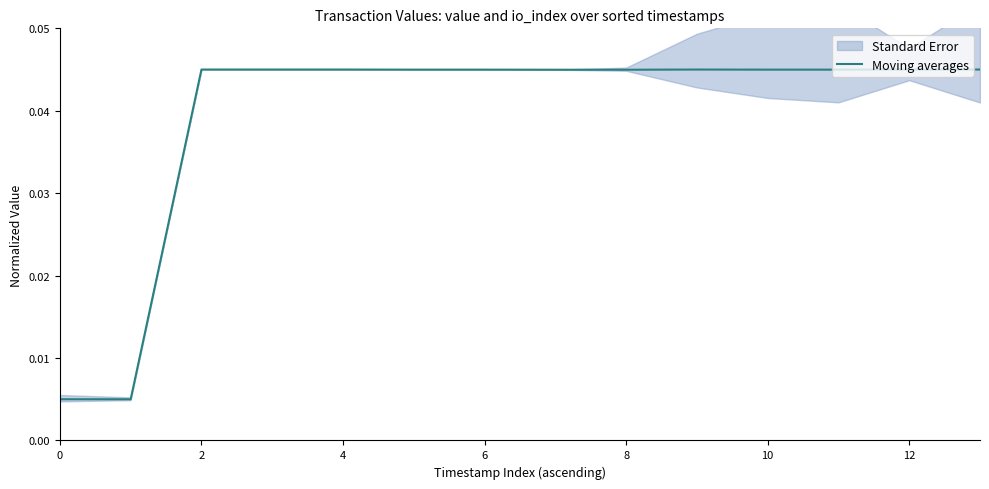

Where is the first local maximum?

9